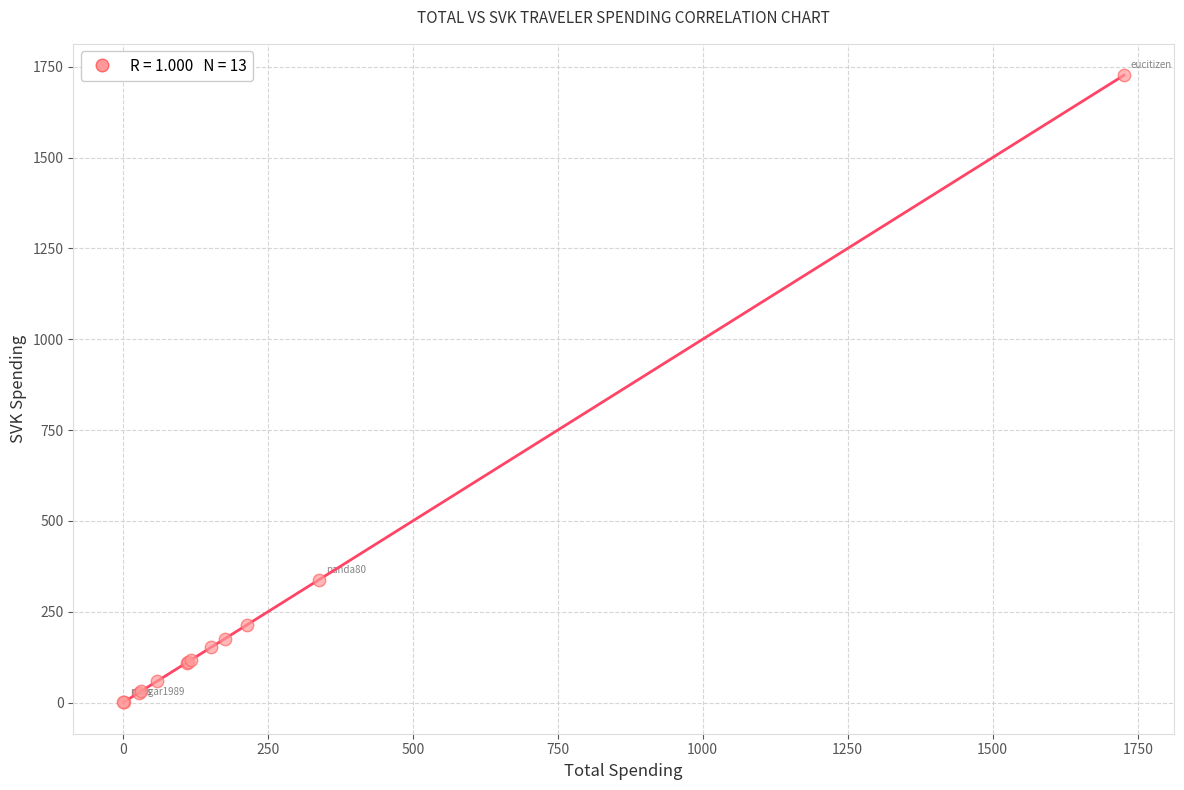

What Y value in the scatter plot is closest to 863?

338.4